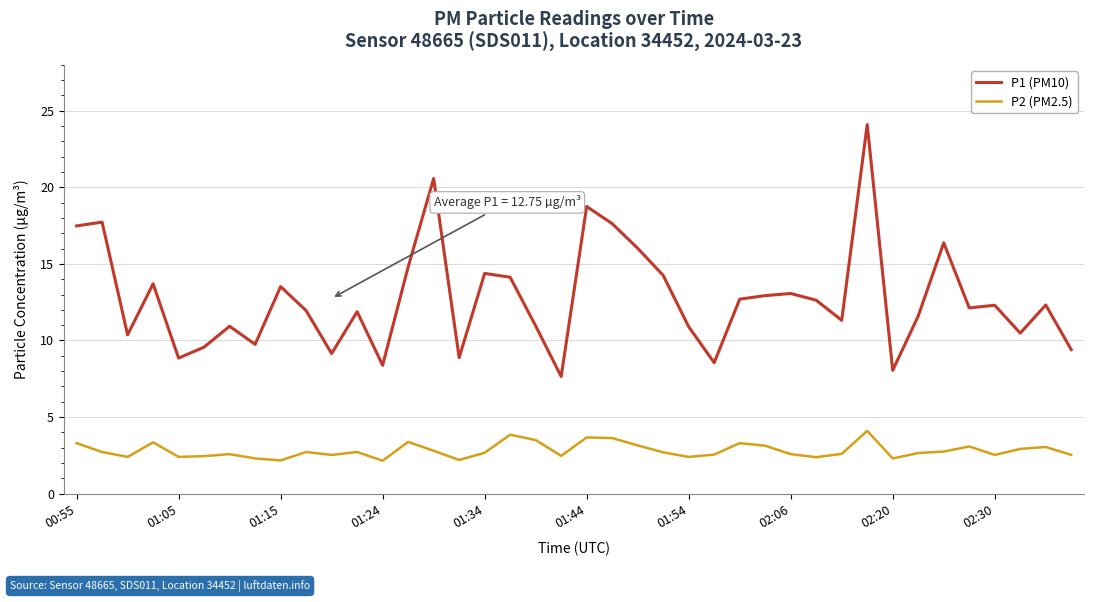

Rank the series by their maximum value, from lowest to highest.

P2 (PM2.5), P1 (PM10)